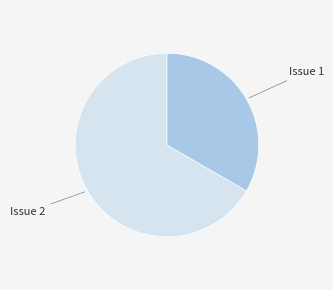

How many slices are in this pie chart?

2